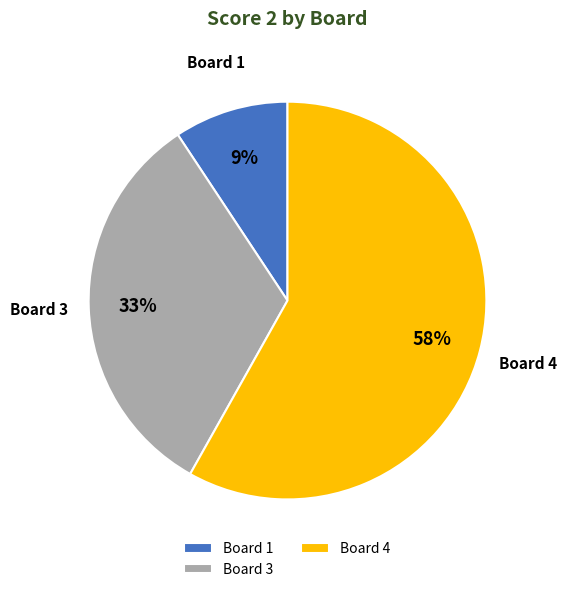

Which has a higher value, Board 3 or Board 1?

Board 3